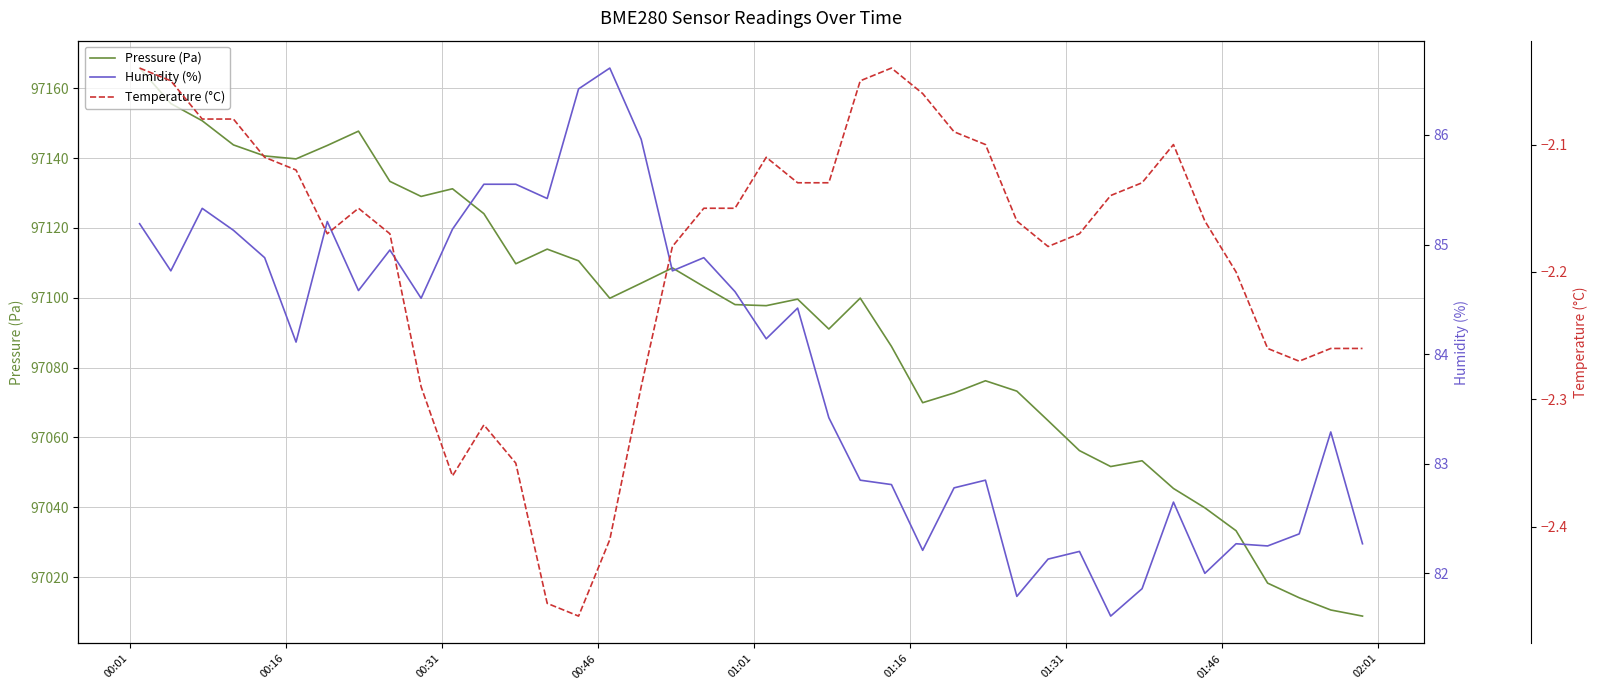

Which series has the widest spread of values?

Pressure (Pa)